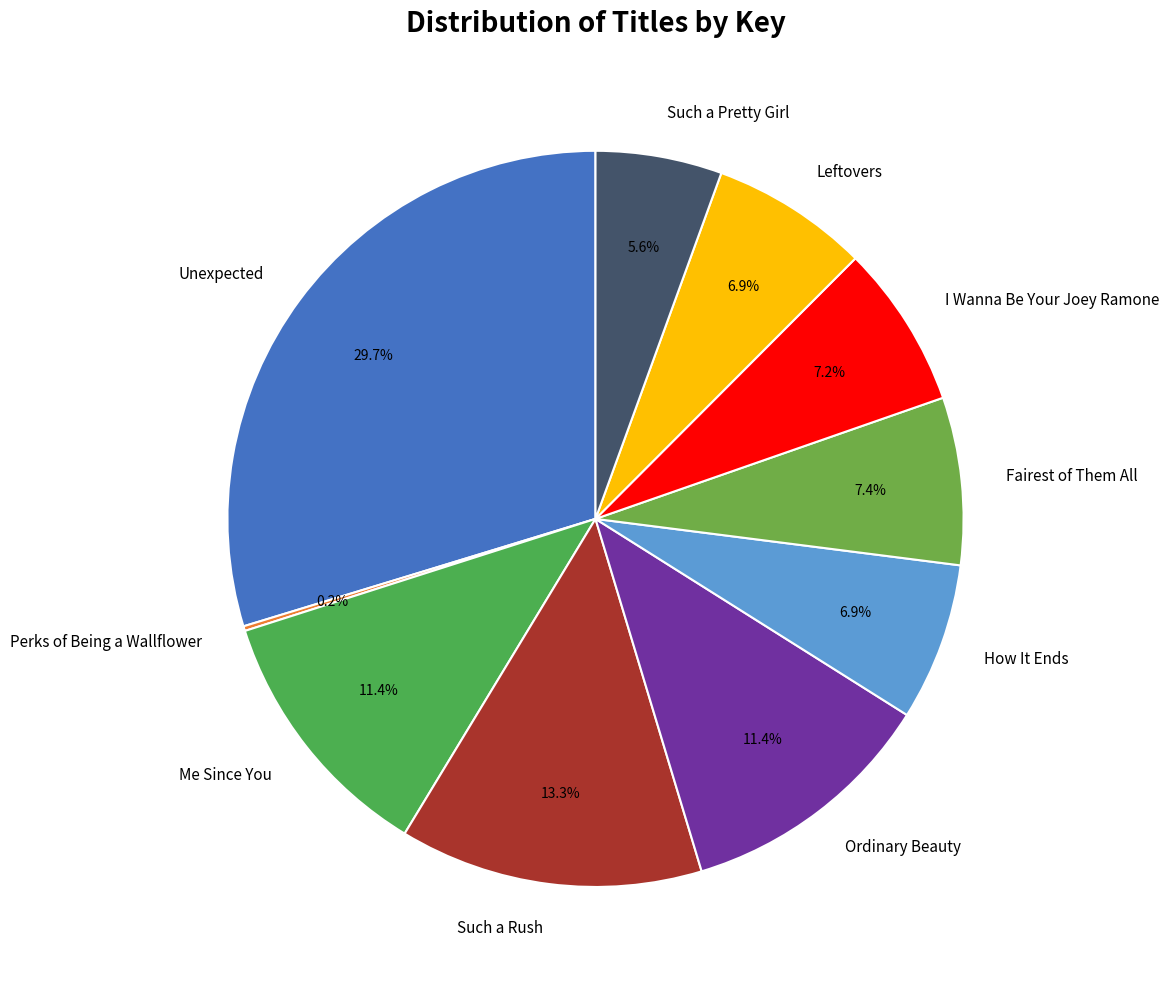

What portion of the pie excludes Unexpected?

70.3%